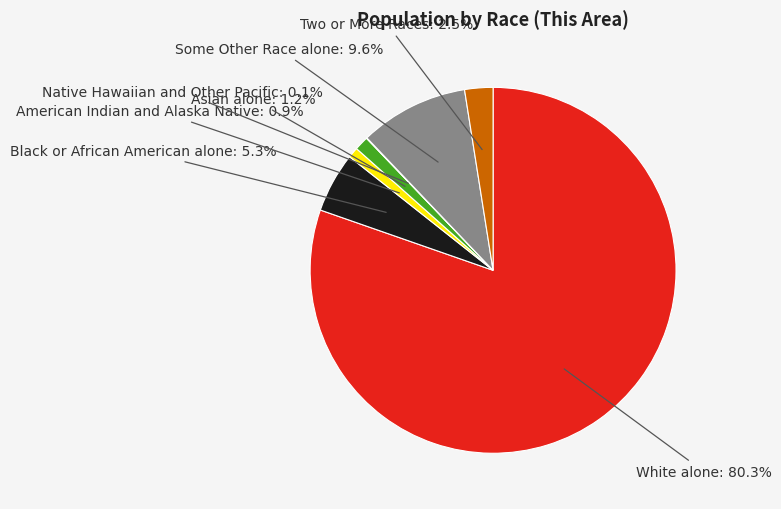

Combined, what portion of the pie is Two or More Races and American Indian and Alaska Native?

3.4%